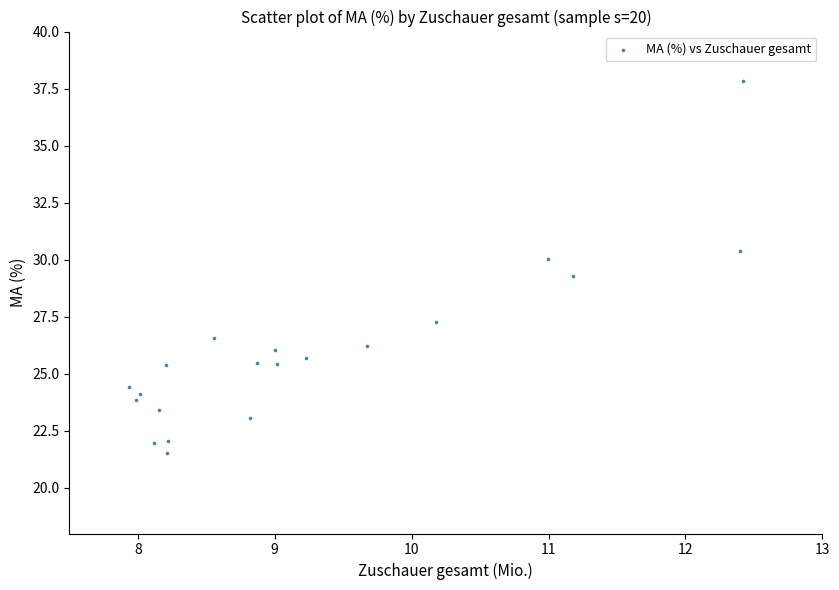

What Y value in the scatter plot is closest to 29?

29.3